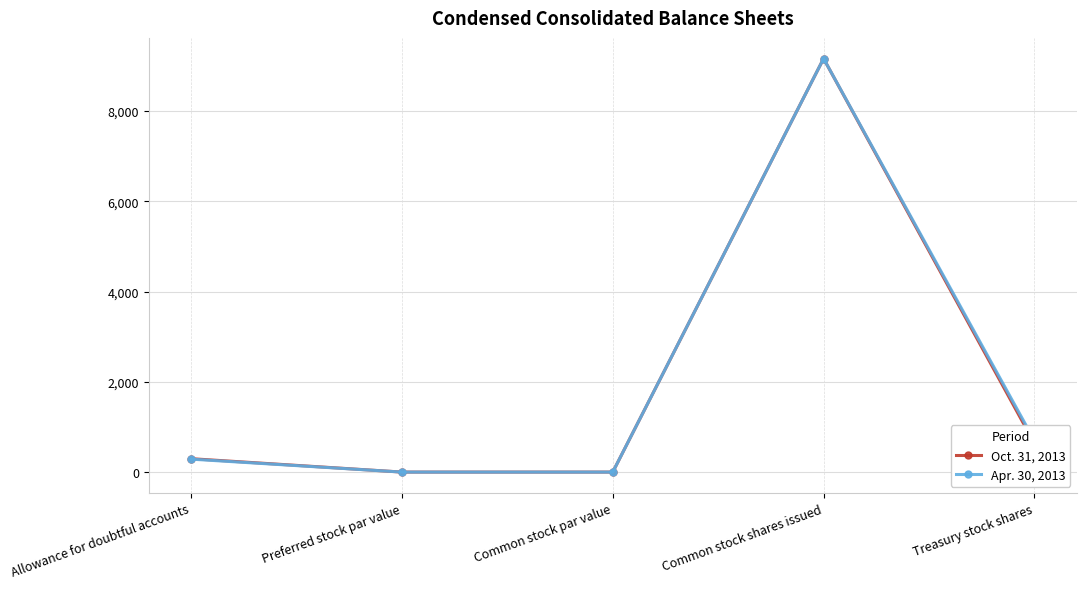

At how many categories does at least one series exceed 2905?

1